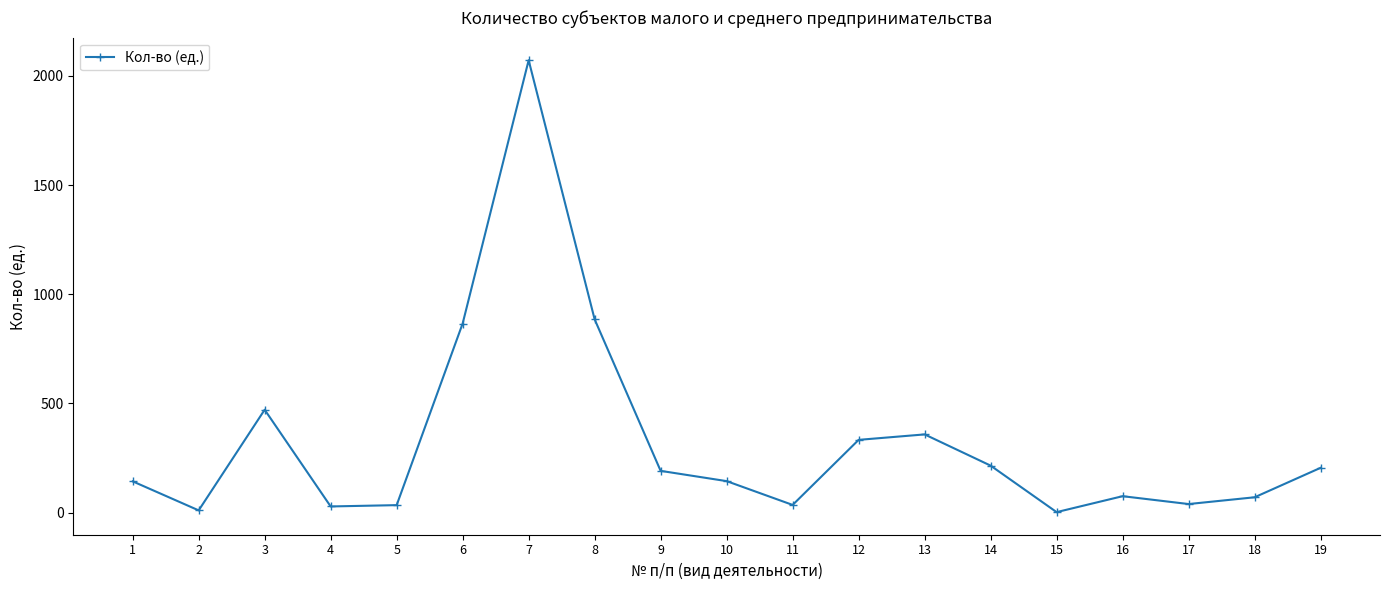

At which label is the value closest to 1037?

8